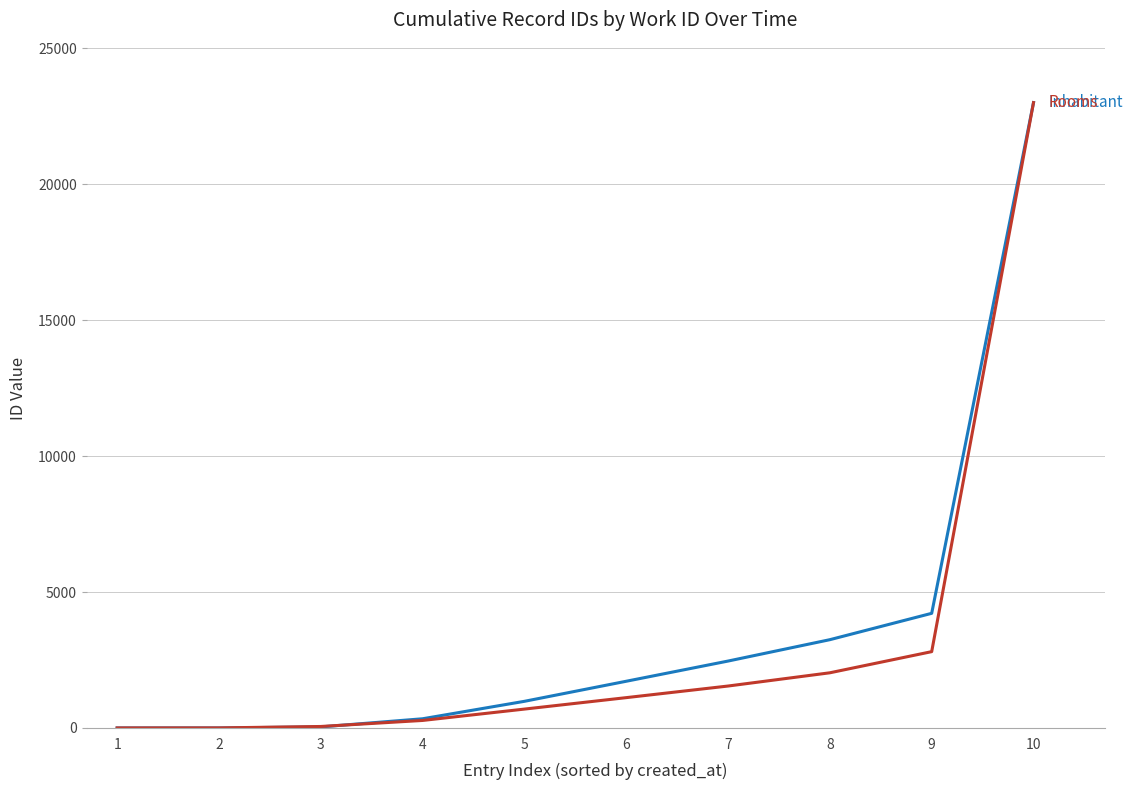

At which category is the sum across all series the highest?

10